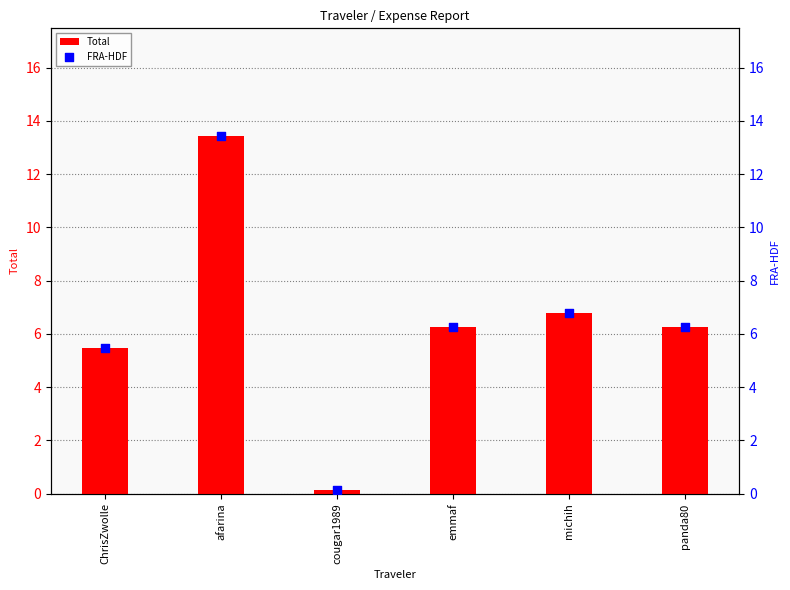

Which series has the largest total across all categories?

Total